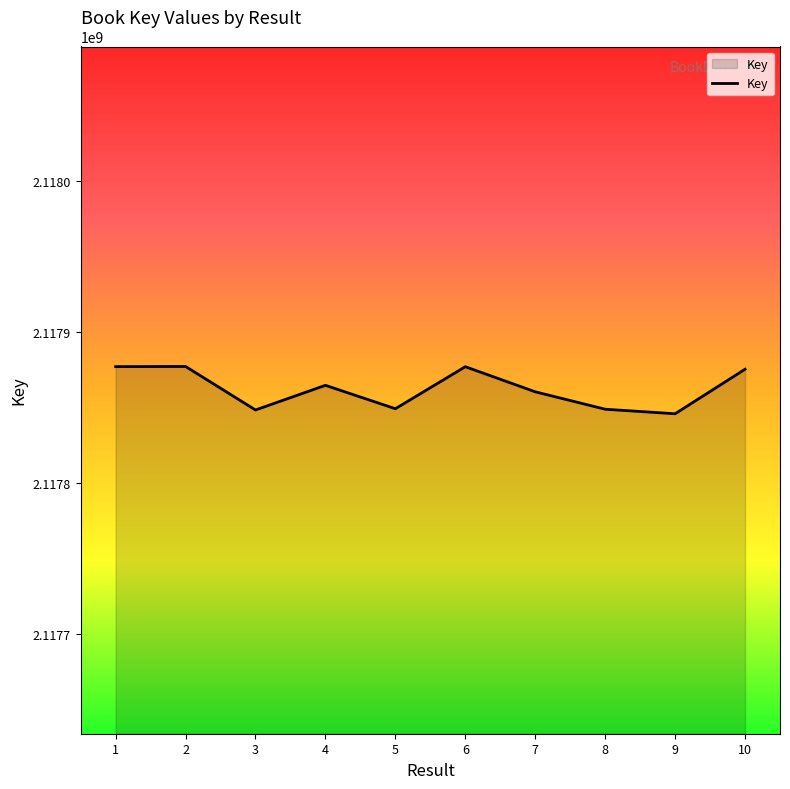

Where is the first local minimum?

3